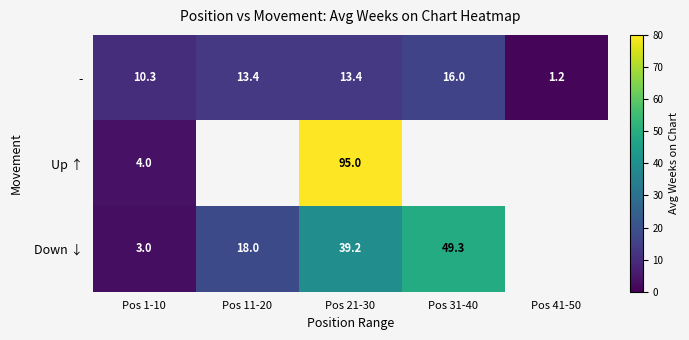

Which category has the highest value across all series?

Pos 21-30